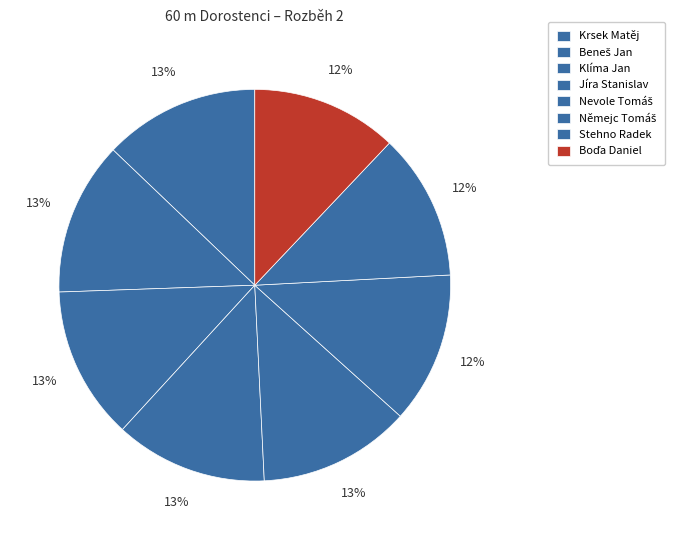

Which has a higher value, Stehno Radek or Jíra Stanislav?

Stehno Radek